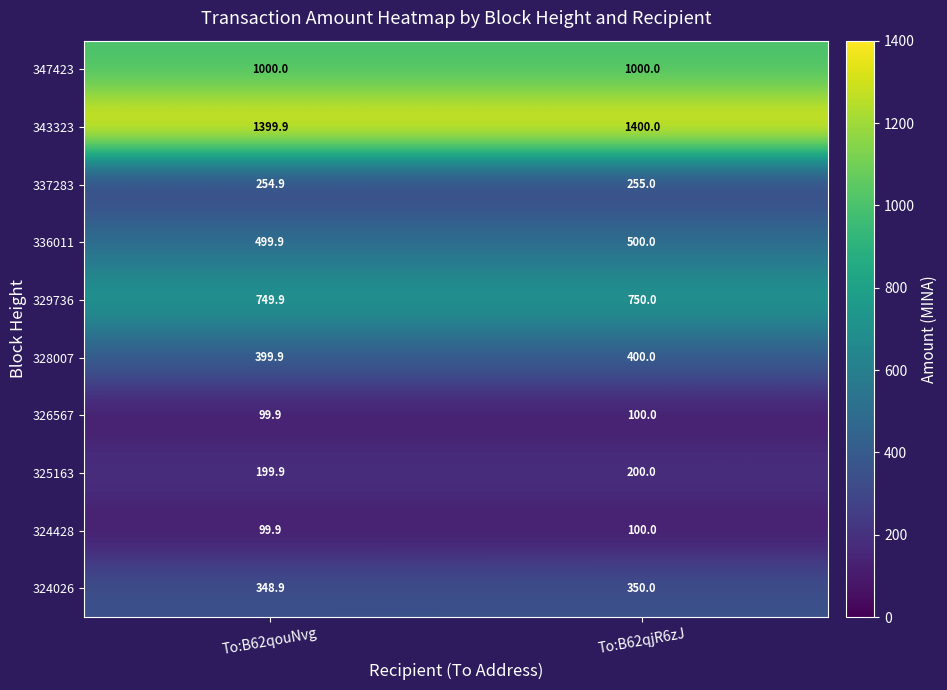

List the labels in order of 337283 value, smallest first.

To:B62qouNvg, To:B62qjR6zJ